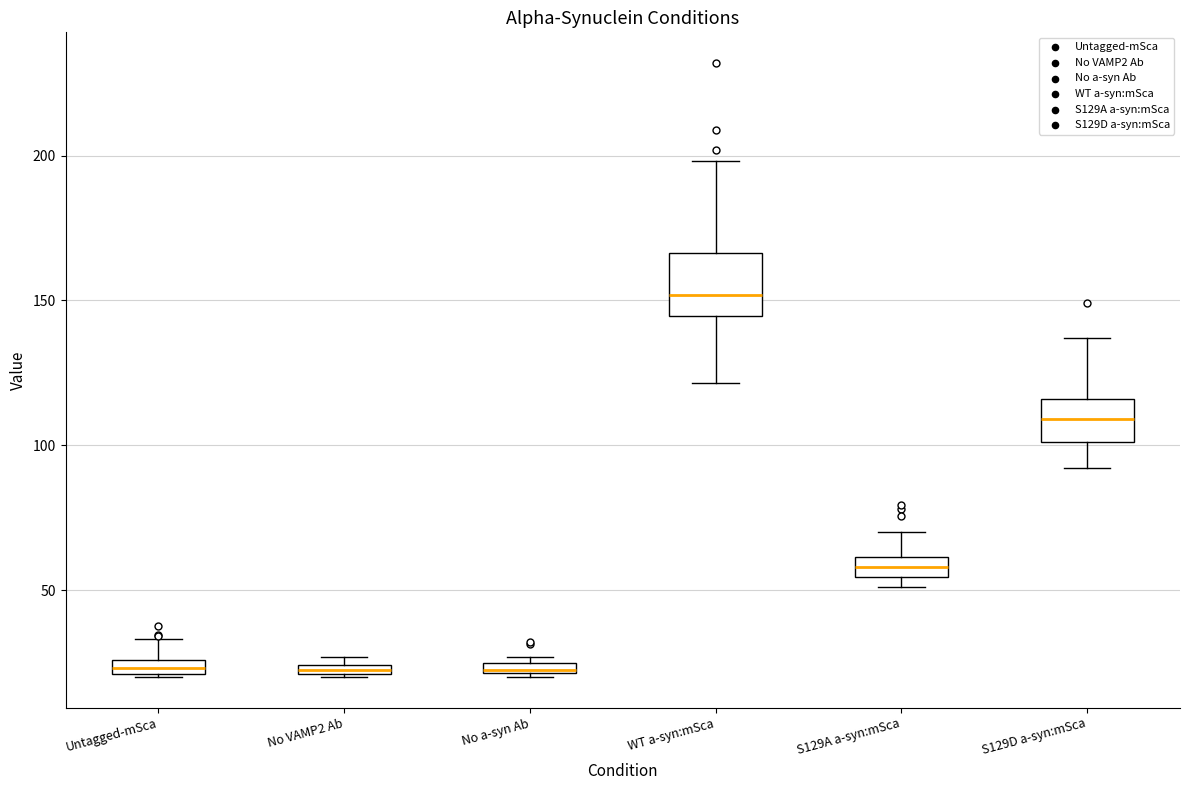

Where is the upper edge of the box for No VAMP2 Ab on the y-axis? The values are not printed on the chart, so give them approximately, as read against the axis.

25